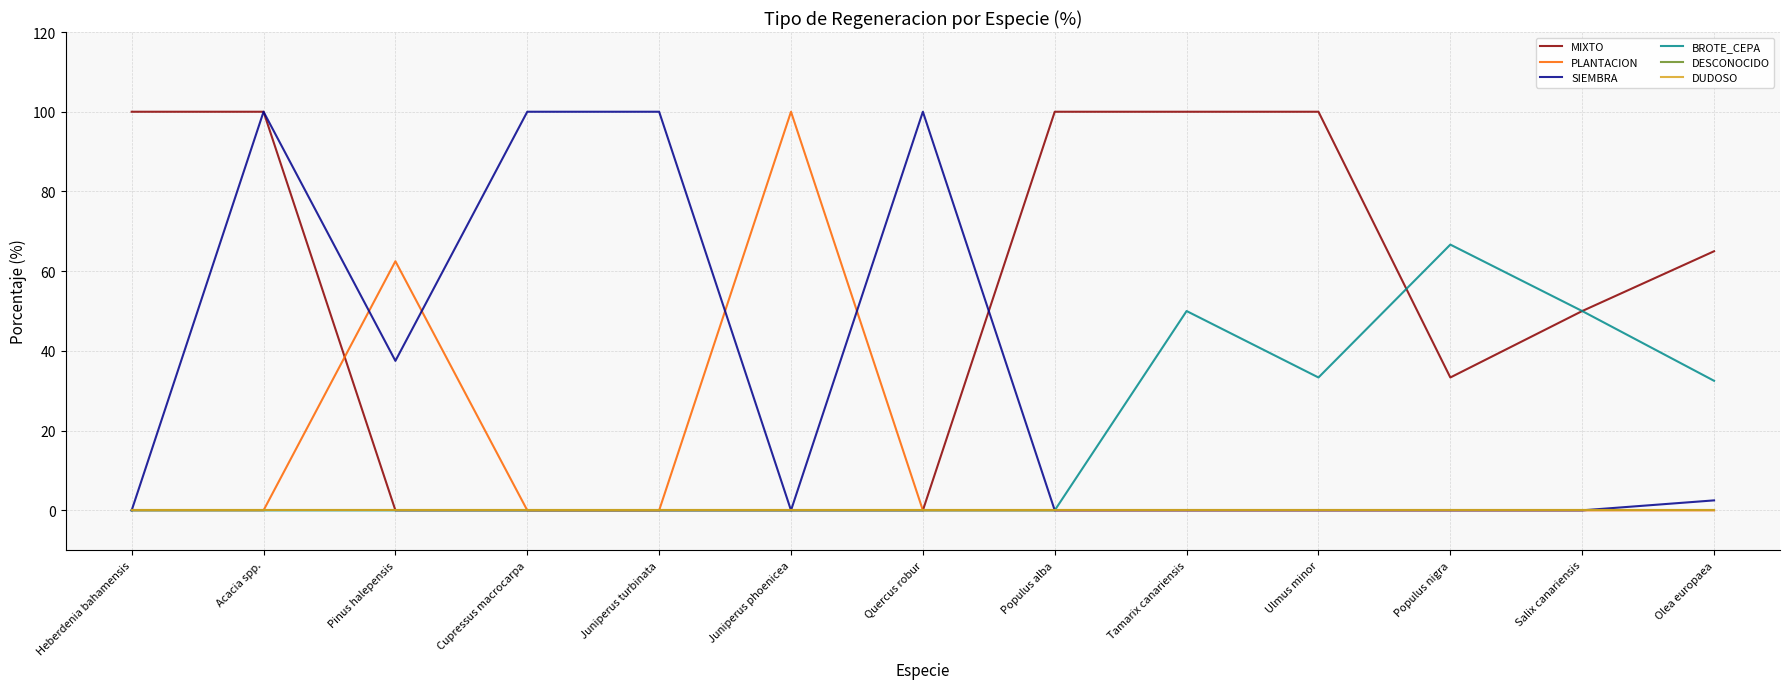

Is this an area chart (filled region under the line)?

No